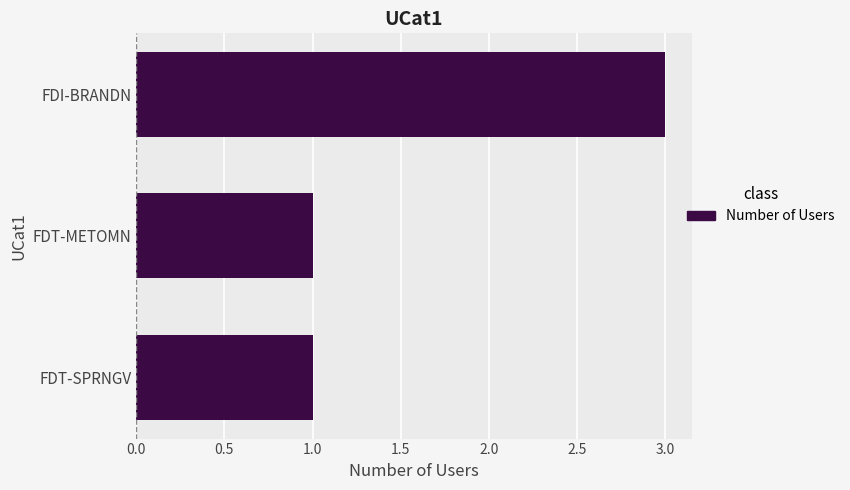

Which category has the highest value across all series?

FDI-BRANDN